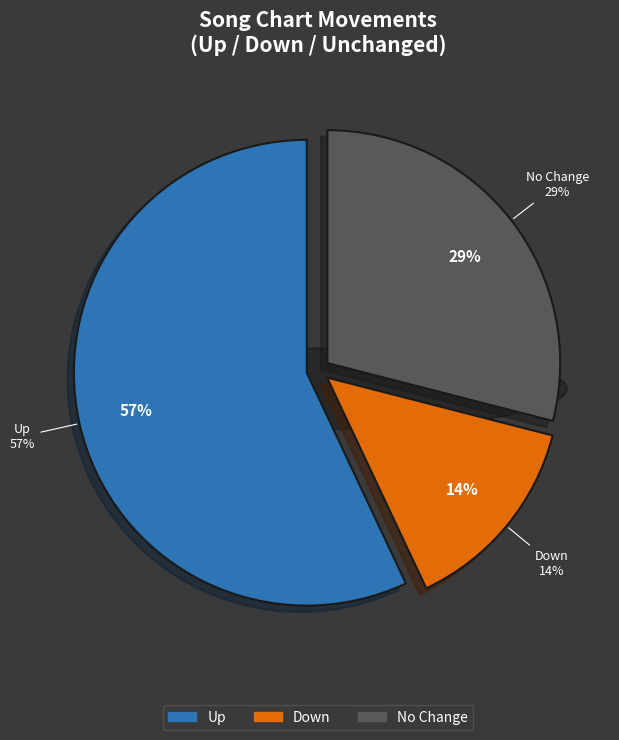

What is the largest slice in the pie chart?

up